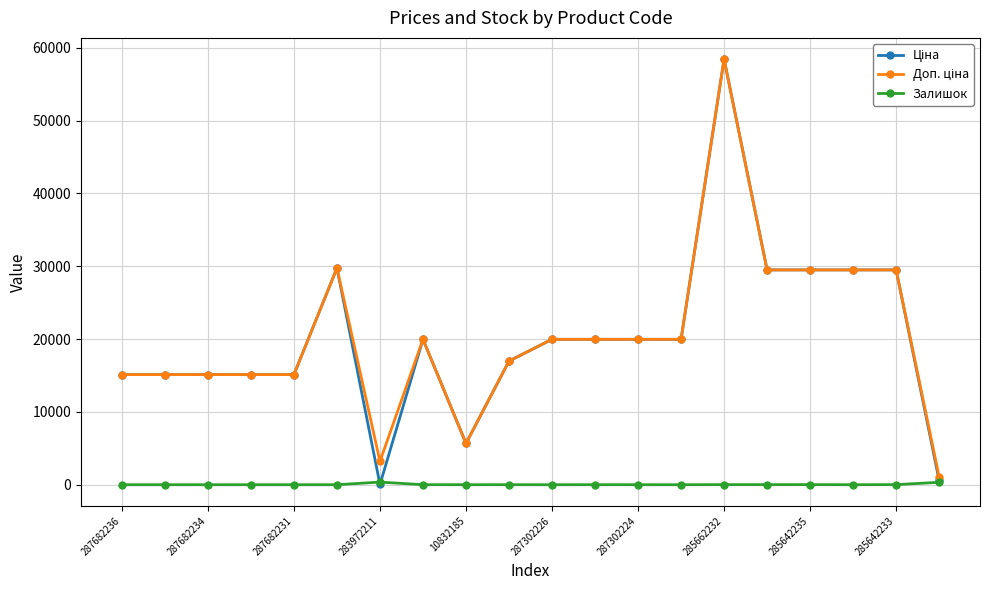

What is the greatest value displayed?

58426.5